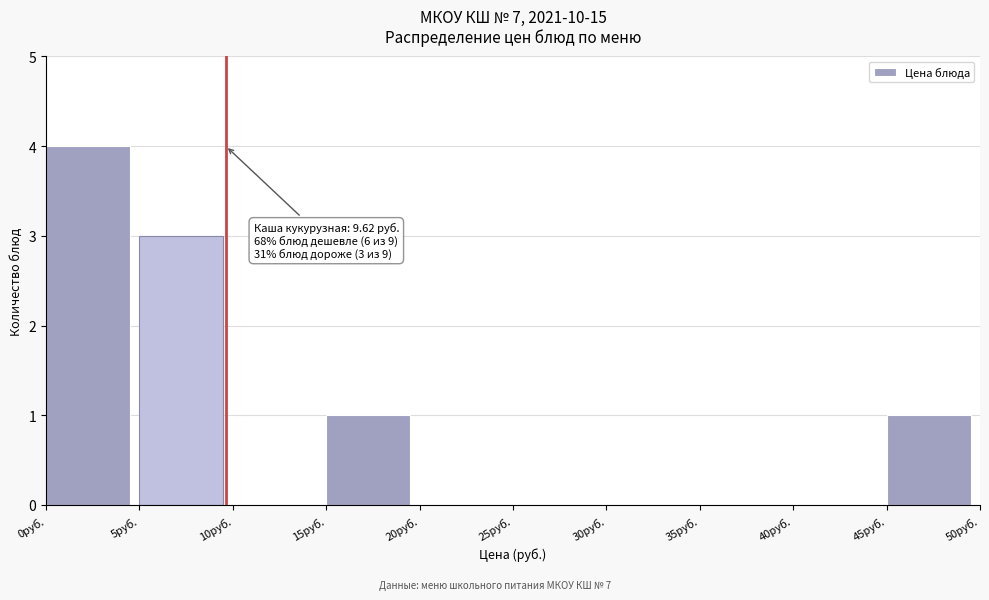

Over which range of the x-axis is the bar tallest?

0 to 5